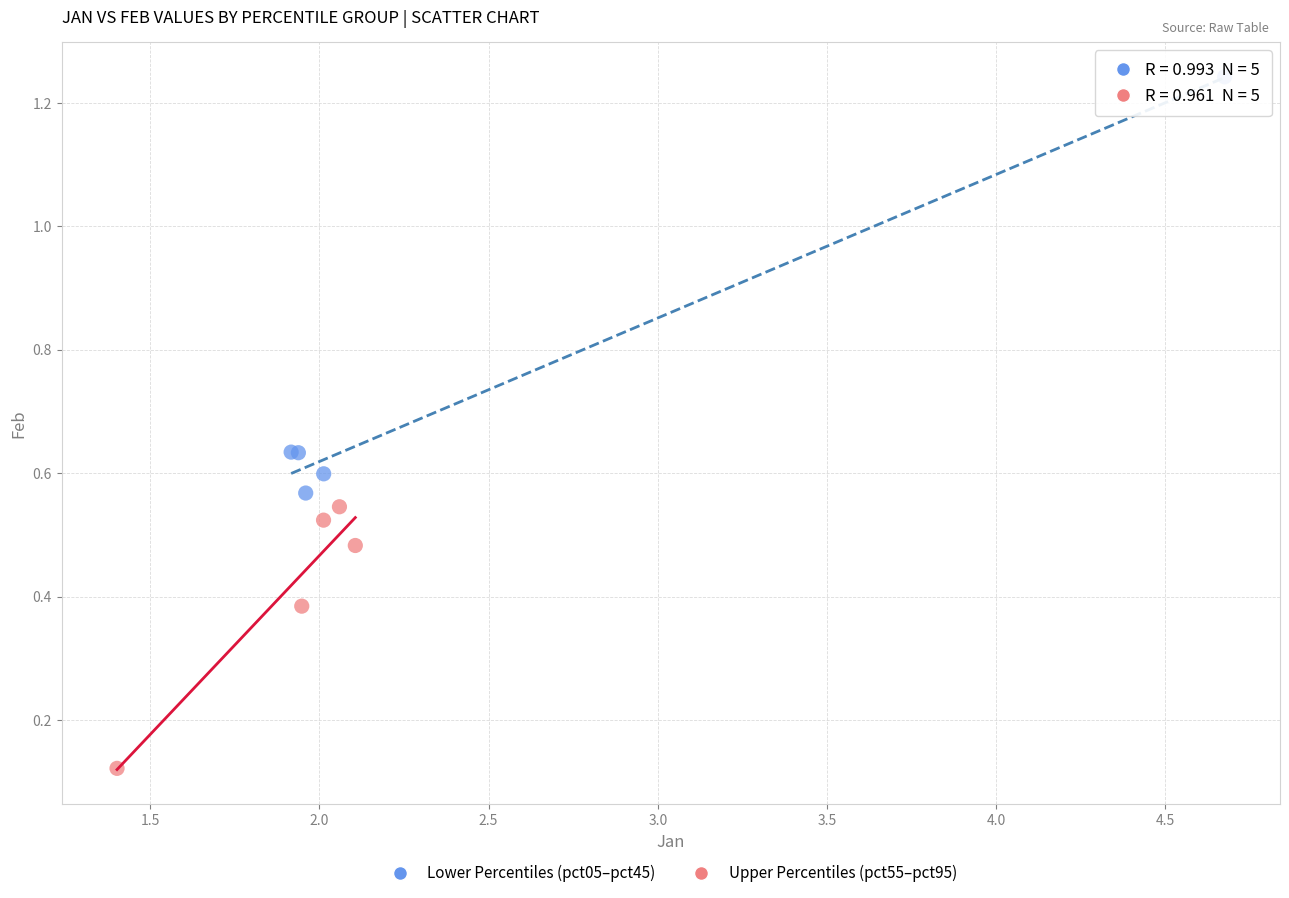

Which series contains the lowest Y value?

Upper Percentiles (pct55–pct95)